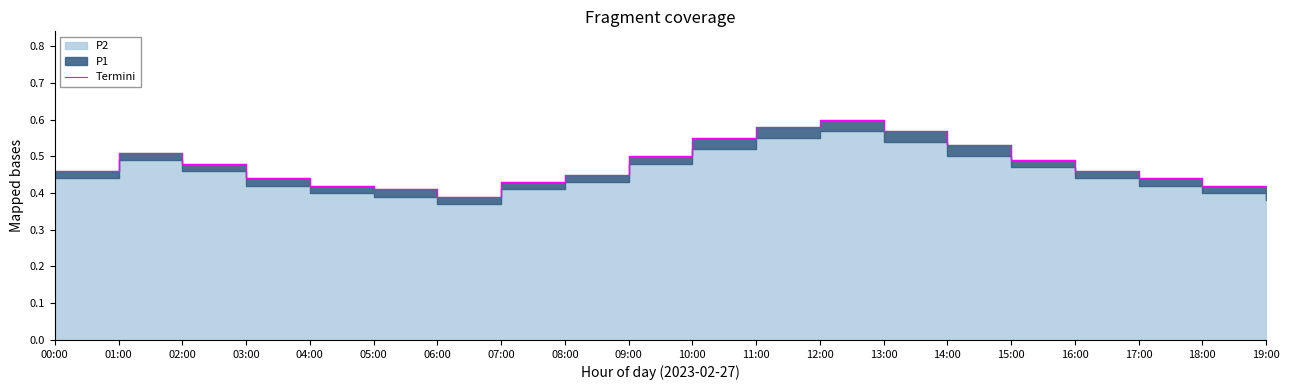

Reading left to right, transcribe all the data shown in this chart.

00:00=0.5	01:00=0.5	02:00=0.5	03:00=0.4	04:00=0.4	05:00=0.4	06:00=0.4	07:00=0.4	08:00=0.5	09:00=0.5	10:00=0.6	11:00=0.6	12:00=0.6	13:00=0.6	14:00=0.5	15:00=0.5	16:00=0.5	17:00=0.4	18:00=0.4	19:00=0.4